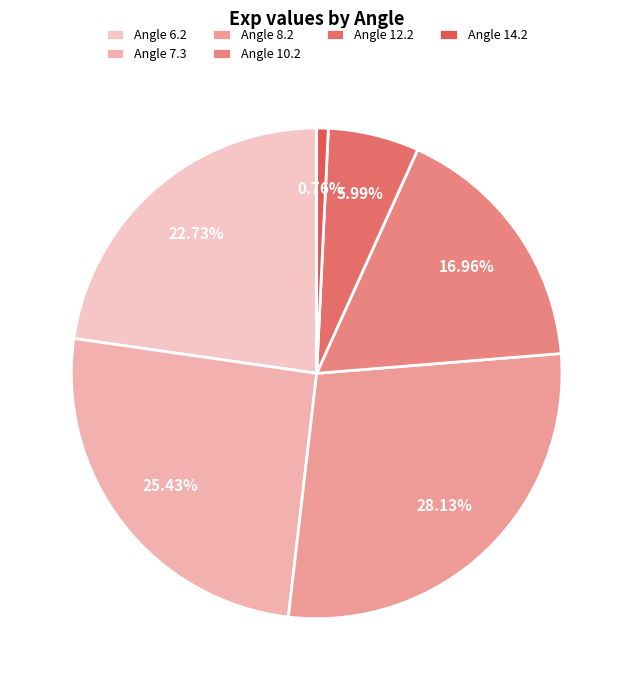

Which slice is the smallest?

Angle 14.2